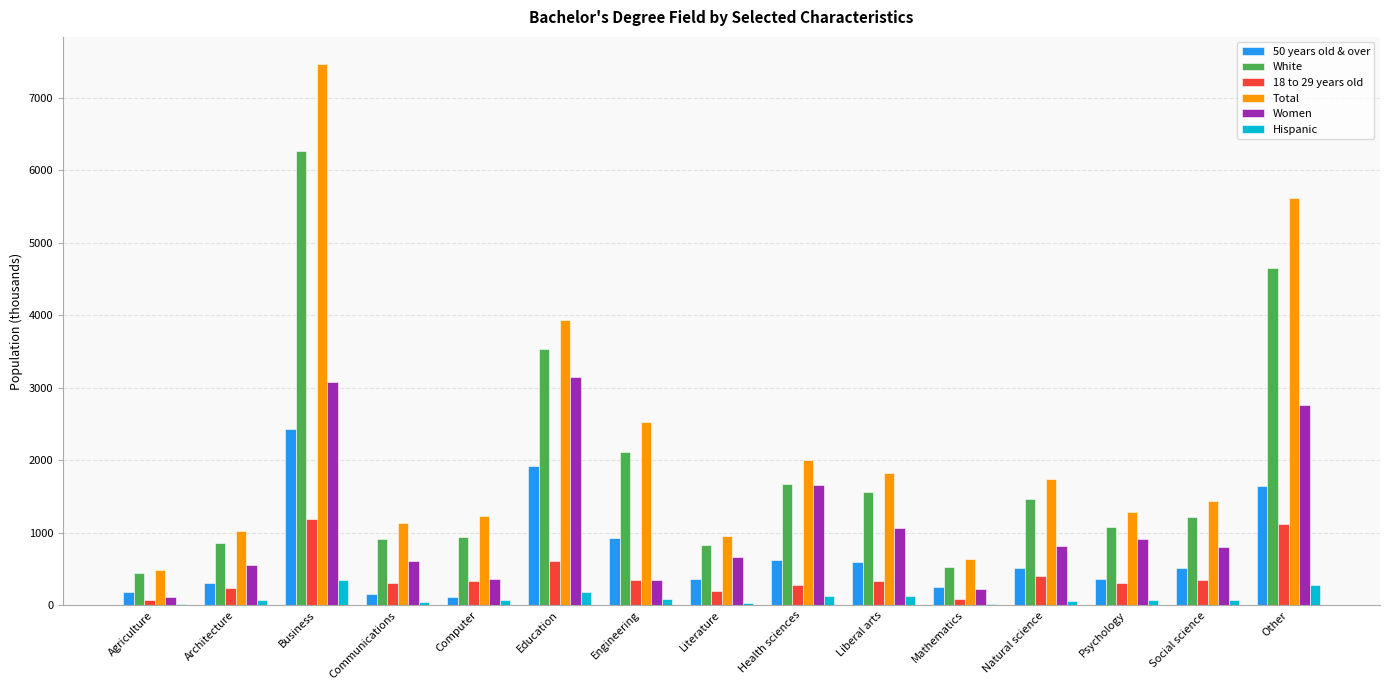

Between Business and Other, which series saw the biggest shift?

Total